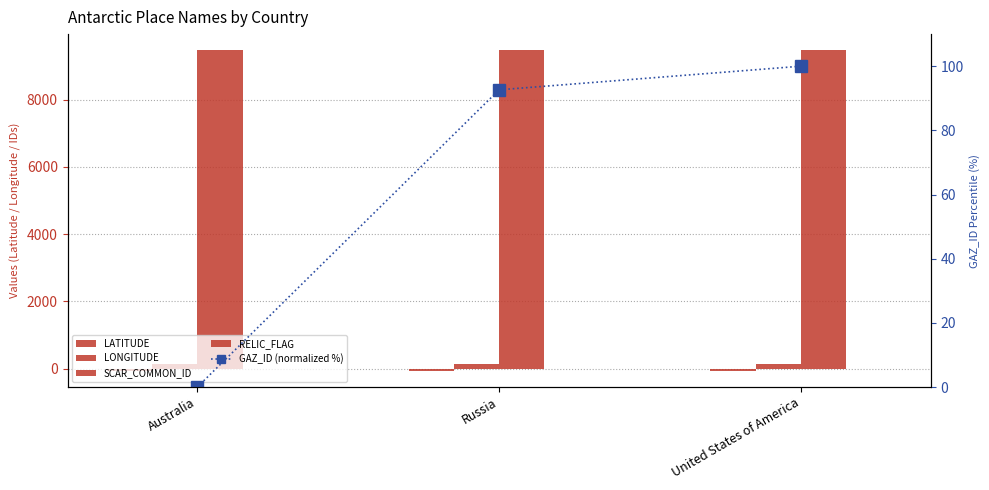

Rank the series by their maximum value, from highest to lowest.

SCAR_COMMON_ID, LONGITUDE, GAZ_ID (normalized %), RELIC_FLAG, LATITUDE